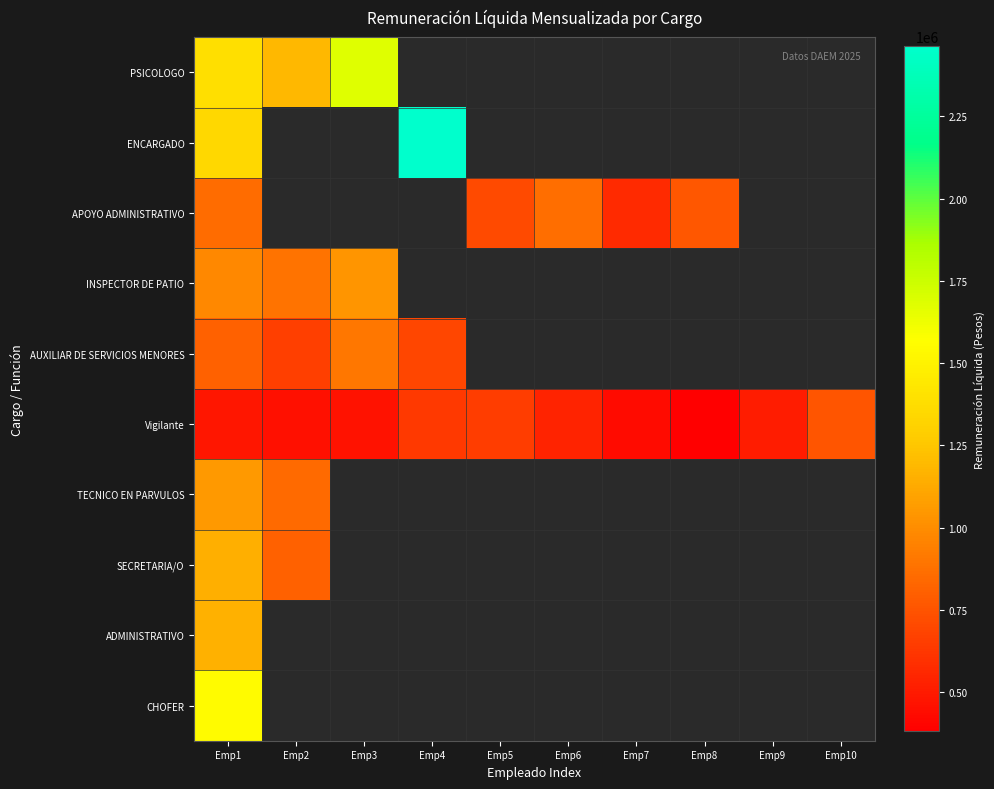

List the labels in order of SECRETARIA/O value, largest first.

Emp1, Emp2, Emp3, Emp4, Emp5, Emp6, Emp7, Emp8, Emp9, Emp10